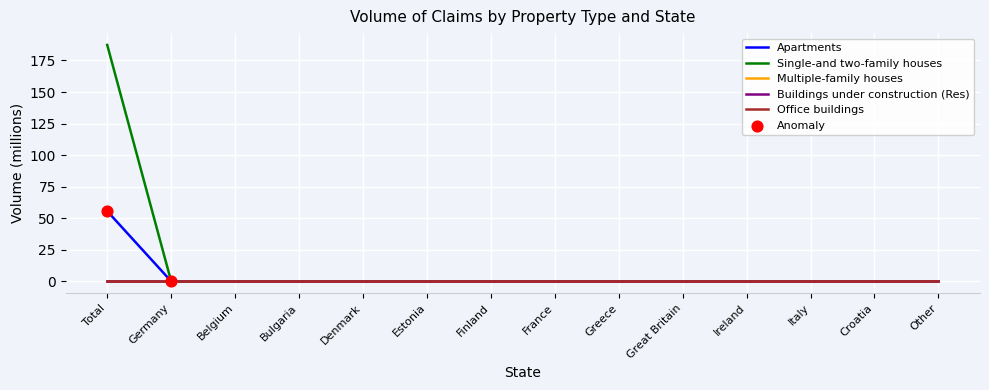

Does the chart have visible grid lines?

Yes